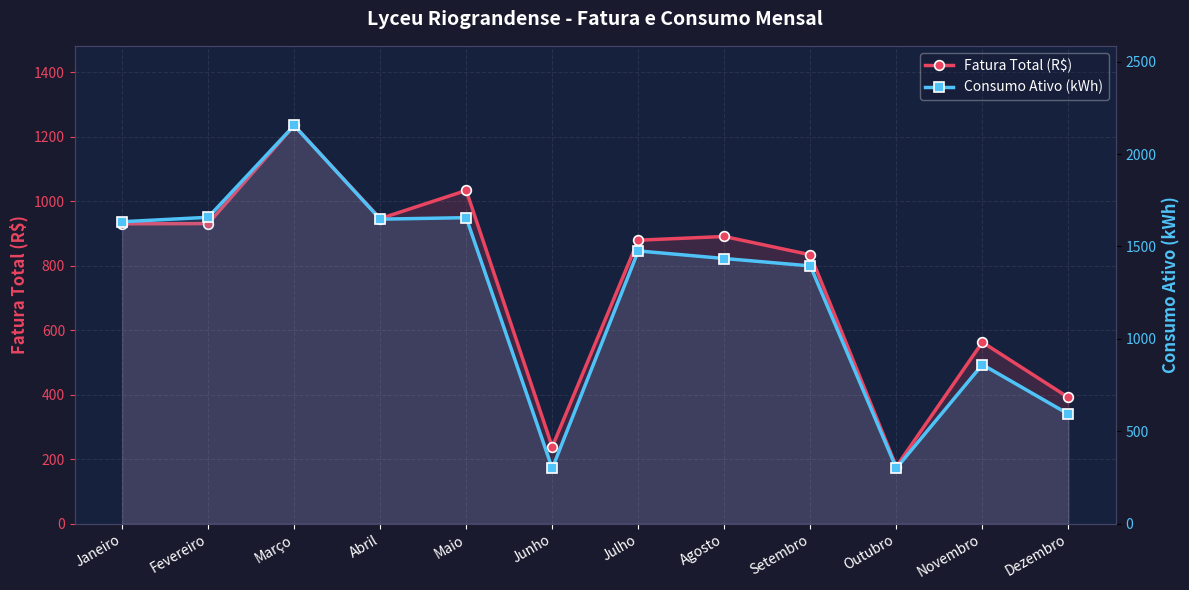

List the labels in order of Fatura Total (R$) value, largest first.

Março, Maio, Abril, Fevereiro, Janeiro, Agosto, Julho, Setembro, Novembro, Dezembro, Junho, Outubro